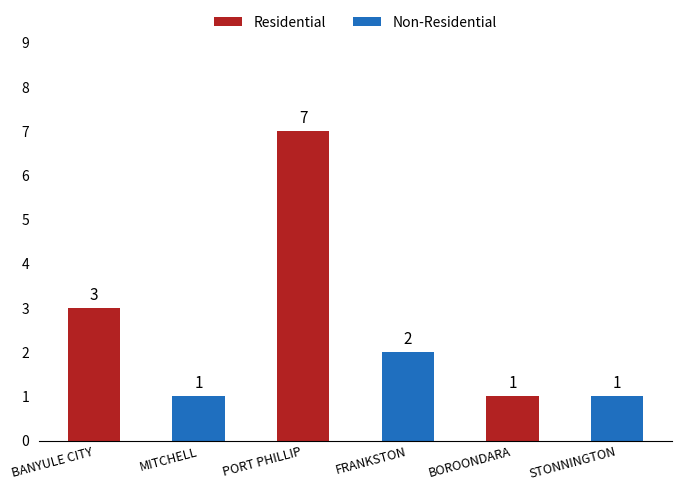

How many series are shown in this chart?

1